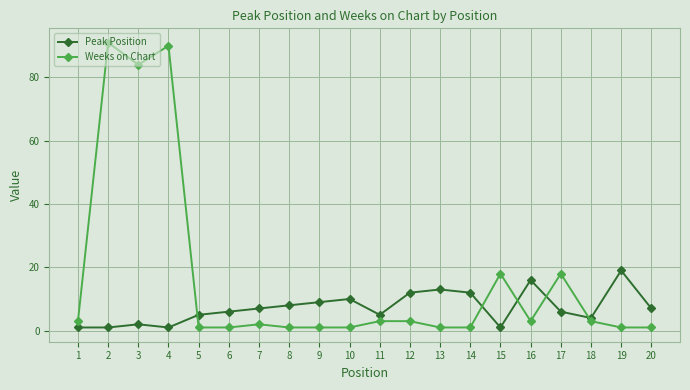

Which series changed the most between 11 and 14?

Peak Position